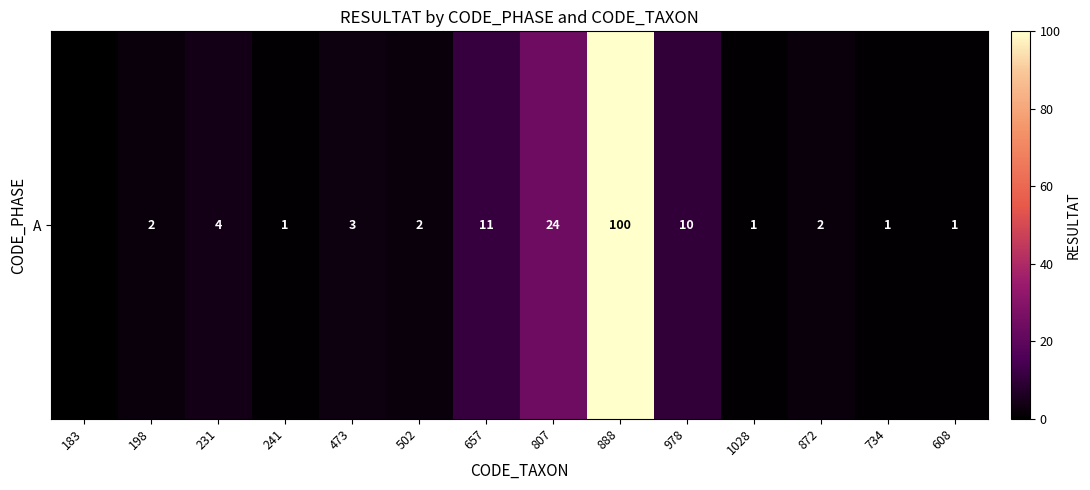

Between 657 and 608, which is larger?

657